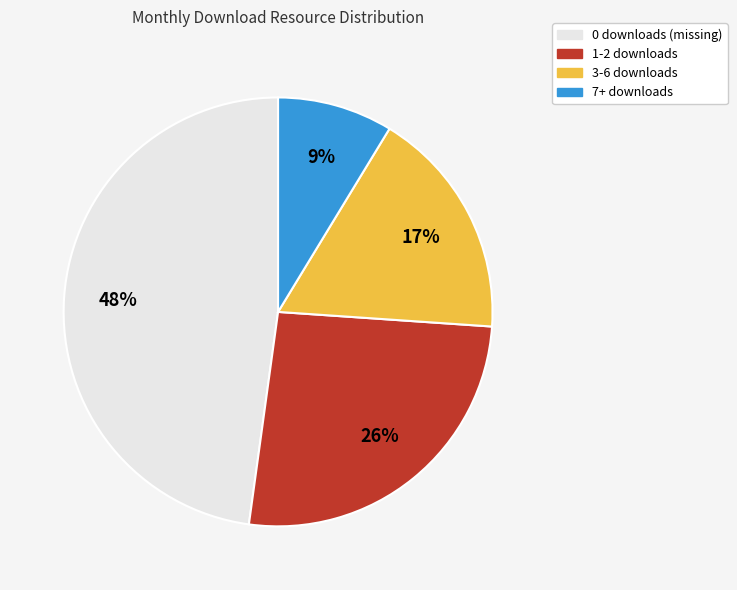

Is there a majority slice in this chart?

No